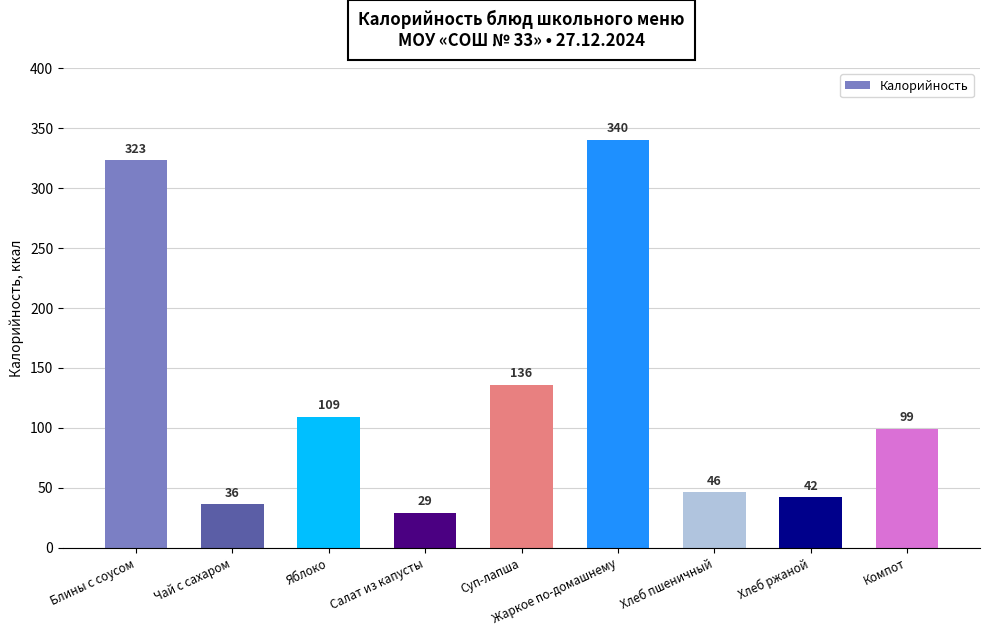

What is the difference between the second highest and second lowest values?

287